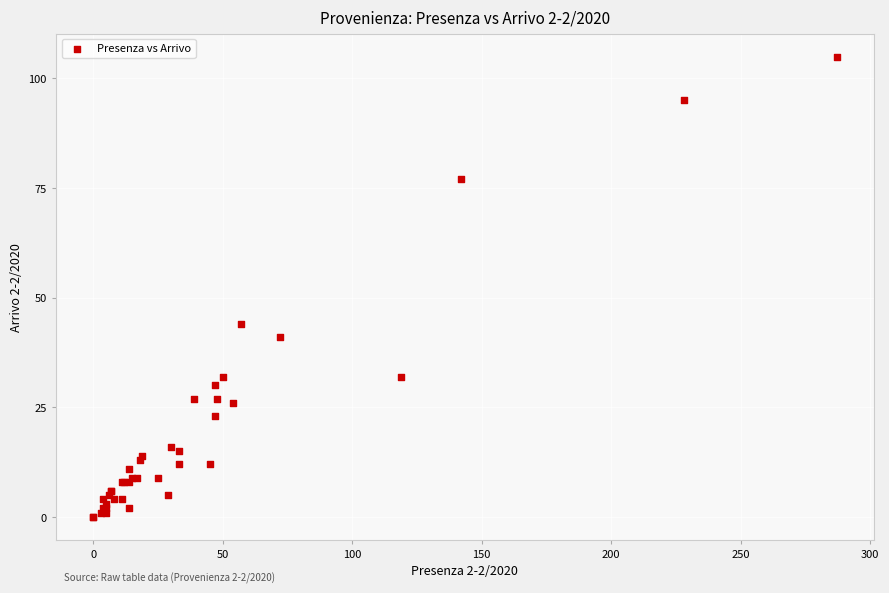

What Y value in the scatter plot is closest to 52?

44